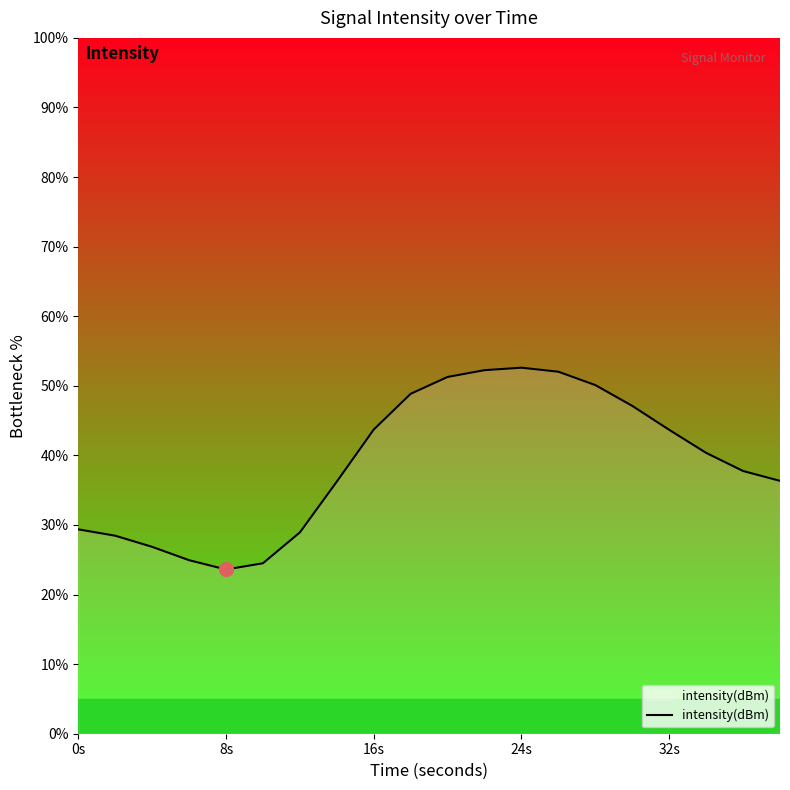

What is the minimum value shown in the chart?

23.6